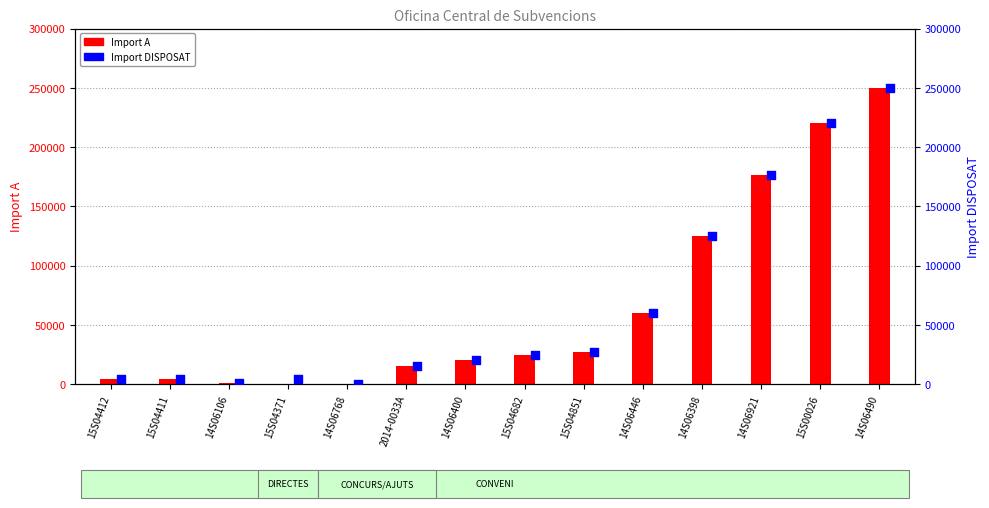

Which series reaches the maximum Y coordinate?

Import A